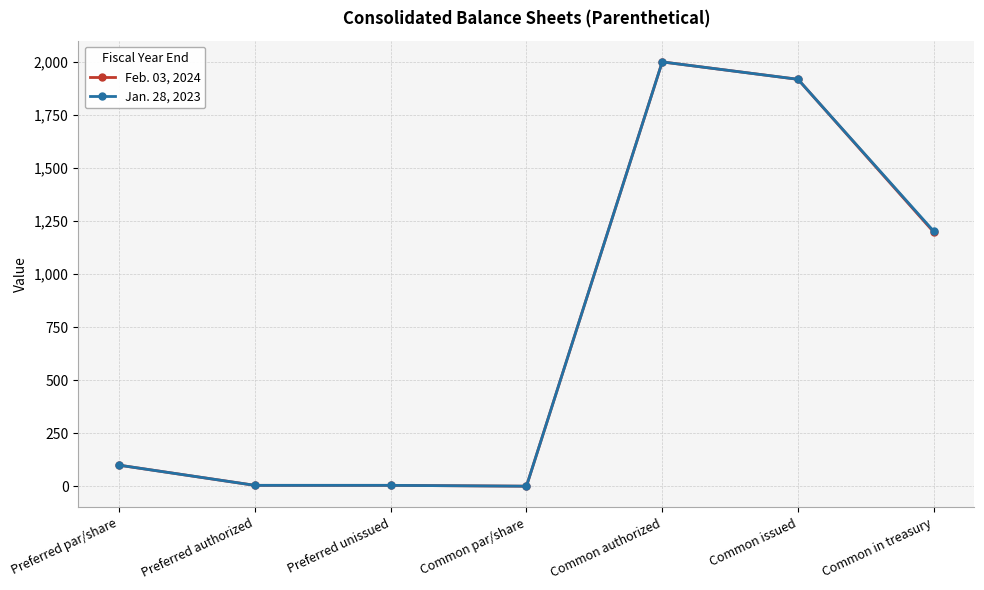

List the series in order of their overall mean, lowest first.

Feb. 03, 2024, Jan. 28, 2023